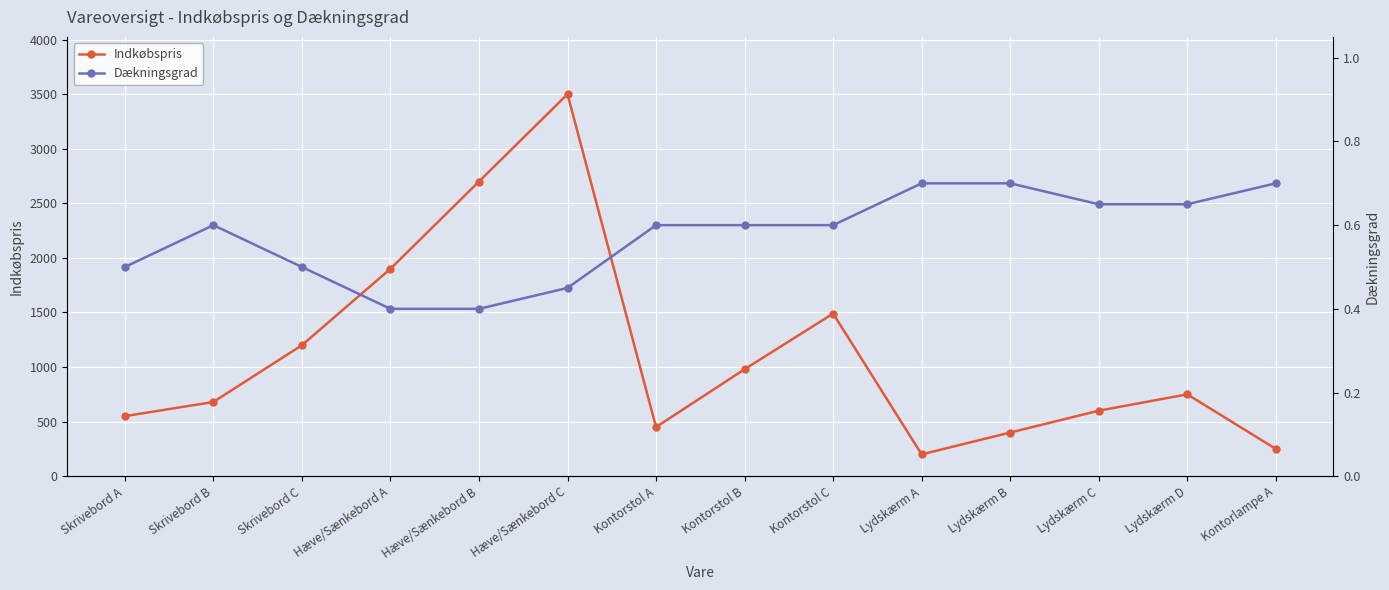

What position from the left is Hæve/Sænkebord C?

6